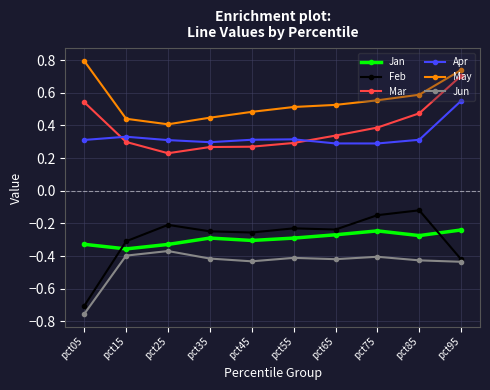

Is the value of Feb at pct55 greater than the value of Apr at pct45?

No